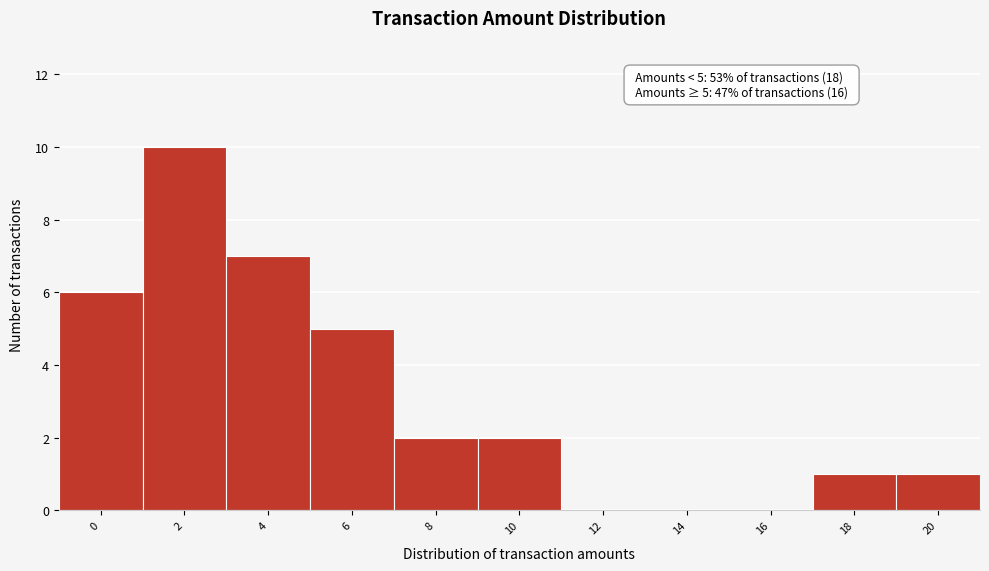

Reading left to right, transcribe all the data shown in this chart.

0=6	2=10	4=7	6=5	8=2	10=2	12=0	14=0	16=0	18=1	20=1